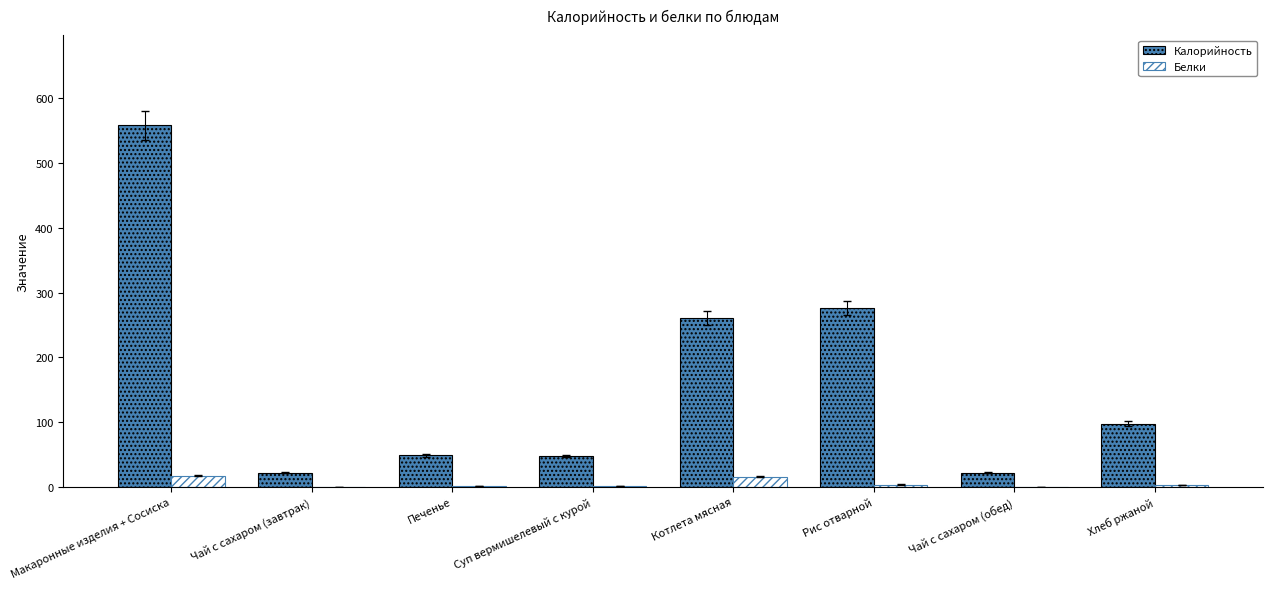

What is the sum of all Калорийность values?

1334.4